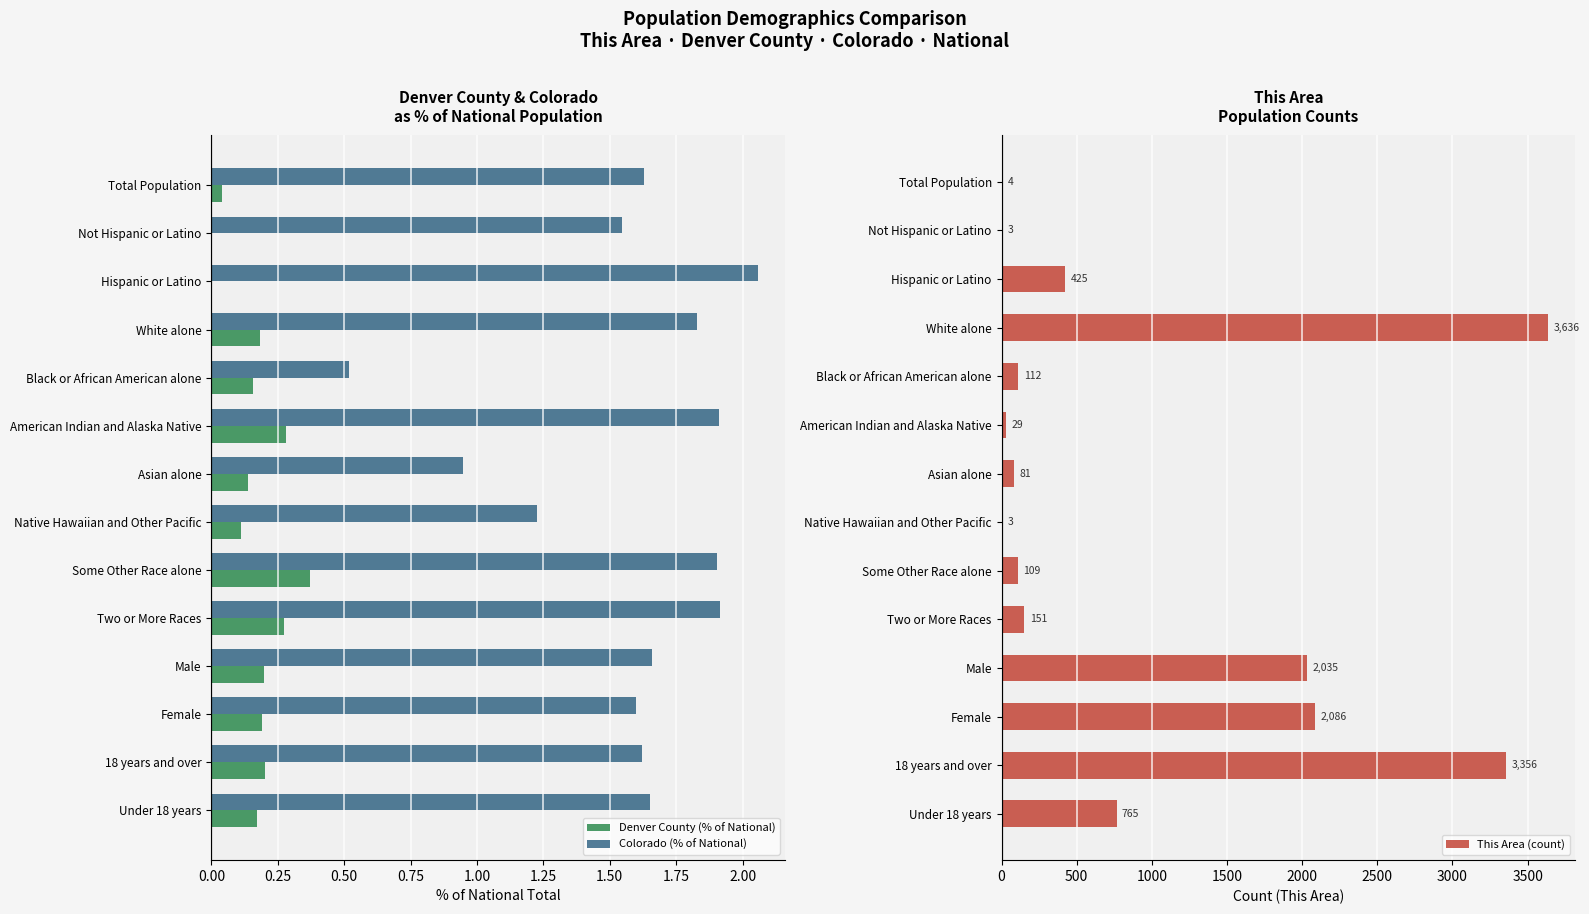

What is the maximum value for Colorado (% of National)?

2.1